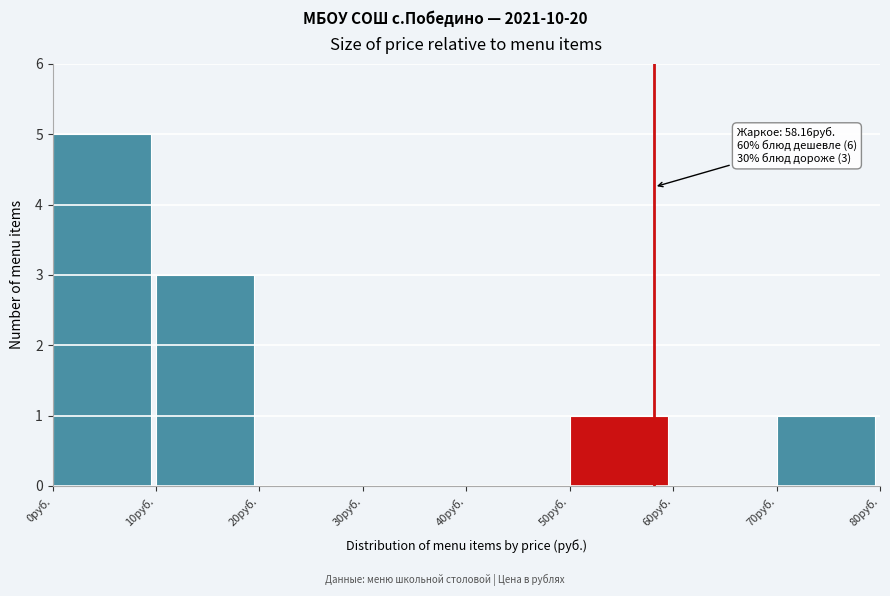

Over which range of the x-axis is the bar tallest?

0 to 10